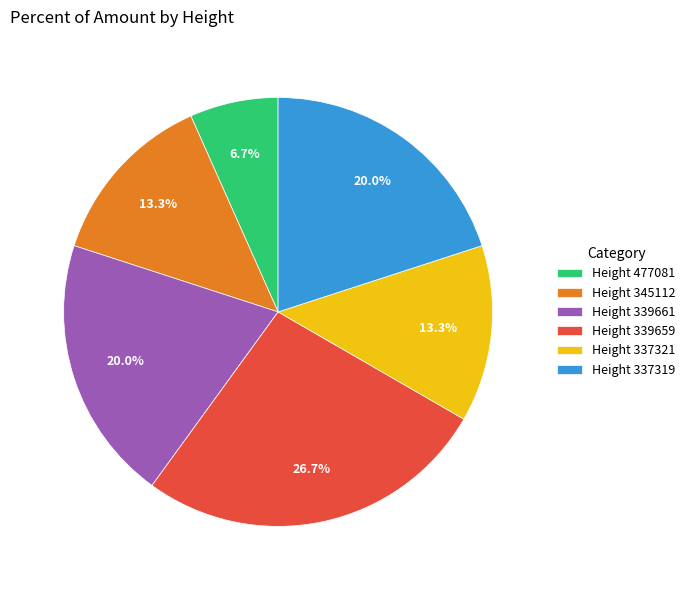

What is the ratio of the value at Height 477081 to the value at Height 345112?

0.5